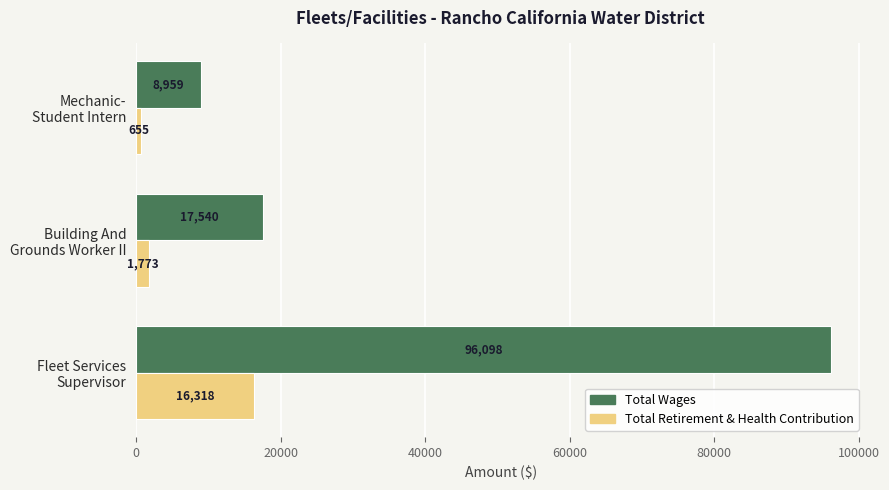

Which series has the largest total across all categories?

Total Wages